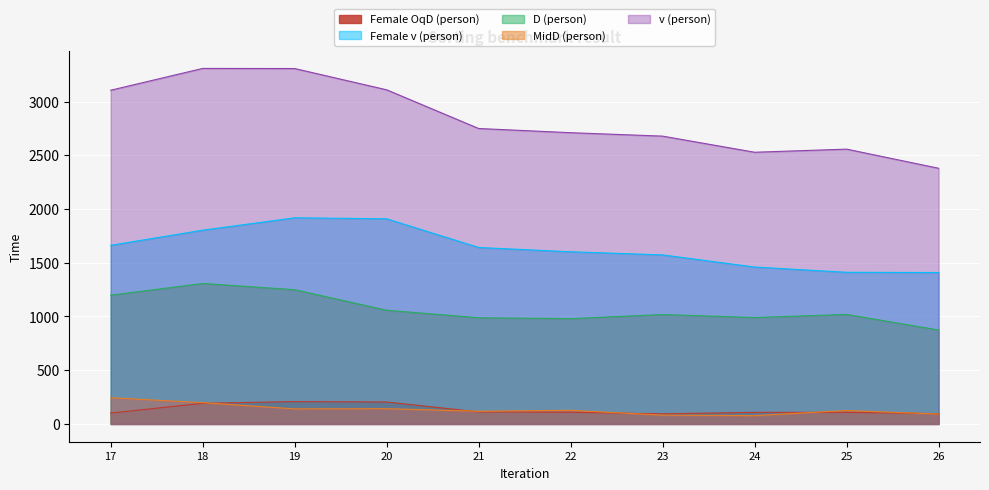

True or false: v (person) and Female OqD (person) intersect in this chart.

False